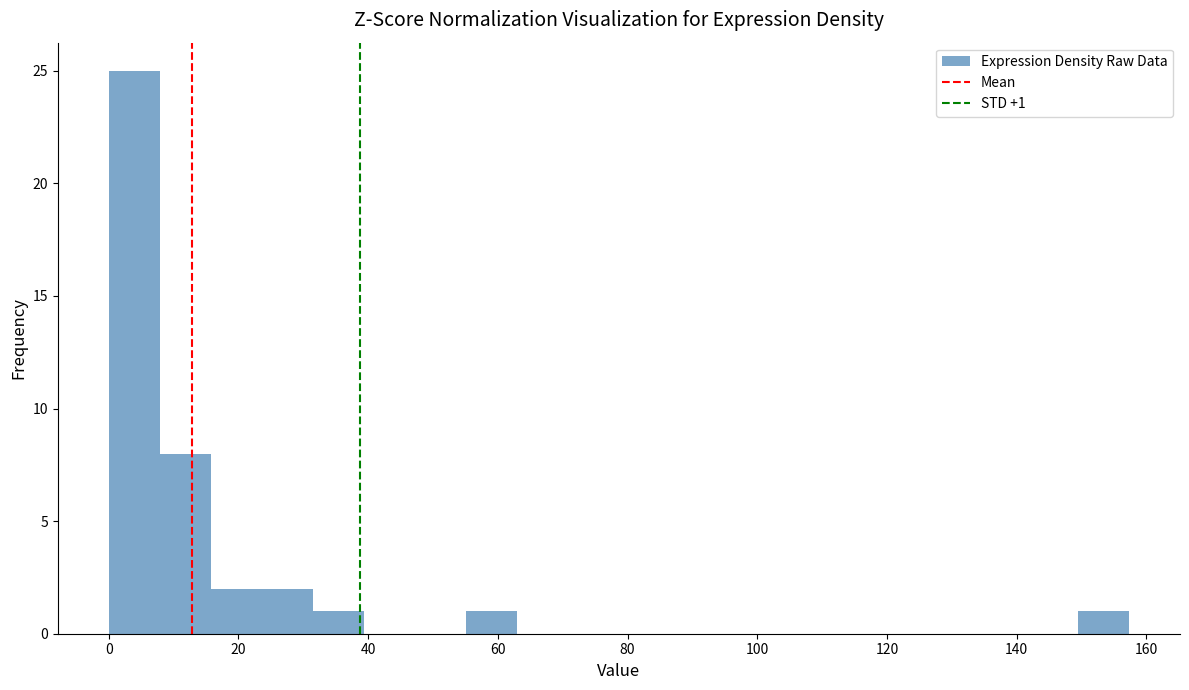

Read against the x-axis, roughly where is the centre of the tallest bar?

4